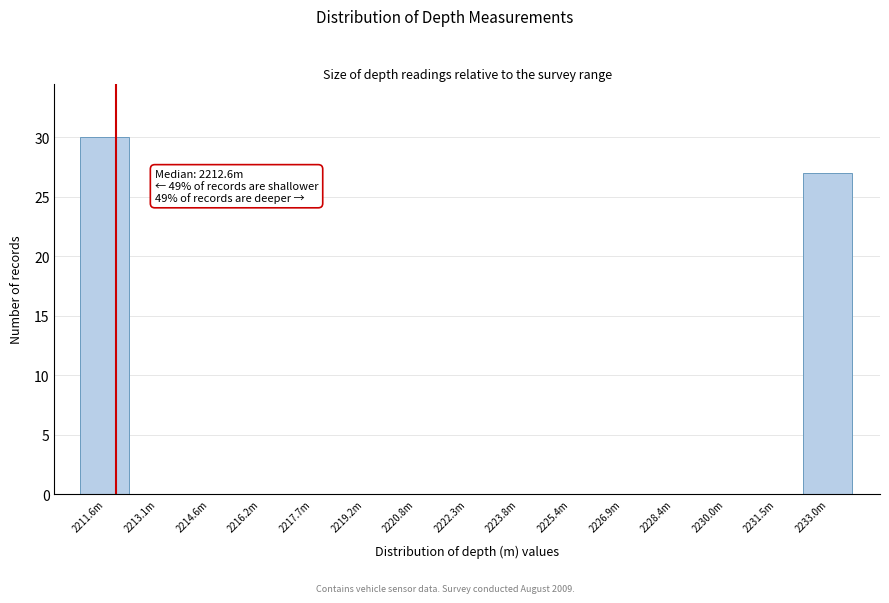

Reading left to right, list all the values displayed in this chart.

2211.6m=30	2213.1m=0	2214.6m=0	2216.2m=0	2217.7m=0	2219.2m=0	2220.8m=0	2222.3m=0	2223.8m=0	2225.4m=0	2226.9m=0	2228.4m=0	2230.0m=0	2231.5m=0	2233.0m=27